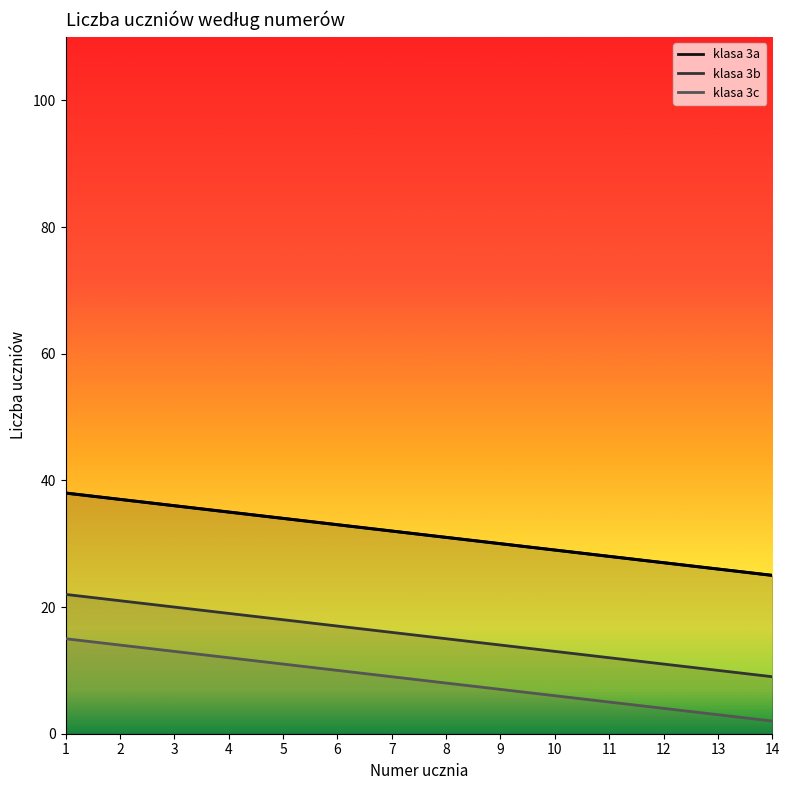

Reading left to right, transcribe all the data shown in this chart.

klasa 3a: 1=38	2=37	3=36	4=35	5=34	6=33	7=32	8=31	9=30	10=29	11=28	12=27	13=26	14=25
klasa 3b: 1=22	2=21	3=20	4=19	5=18	6=17	7=16	8=15	9=14	10=13	11=12	12=11	13=10	14=9
klasa 3c: 1=15	2=14	3=13	4=12	5=11	6=10	7=9	8=8	9=7	10=6	11=5	12=4	13=3	14=2